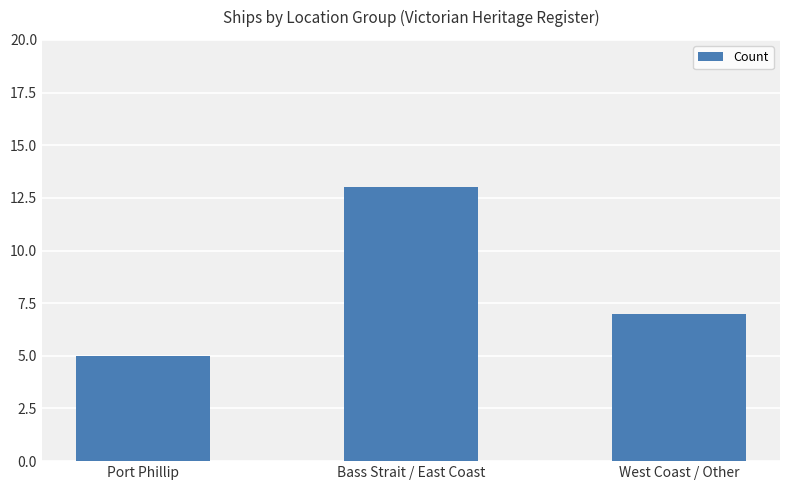

What is the sum of all values?

25